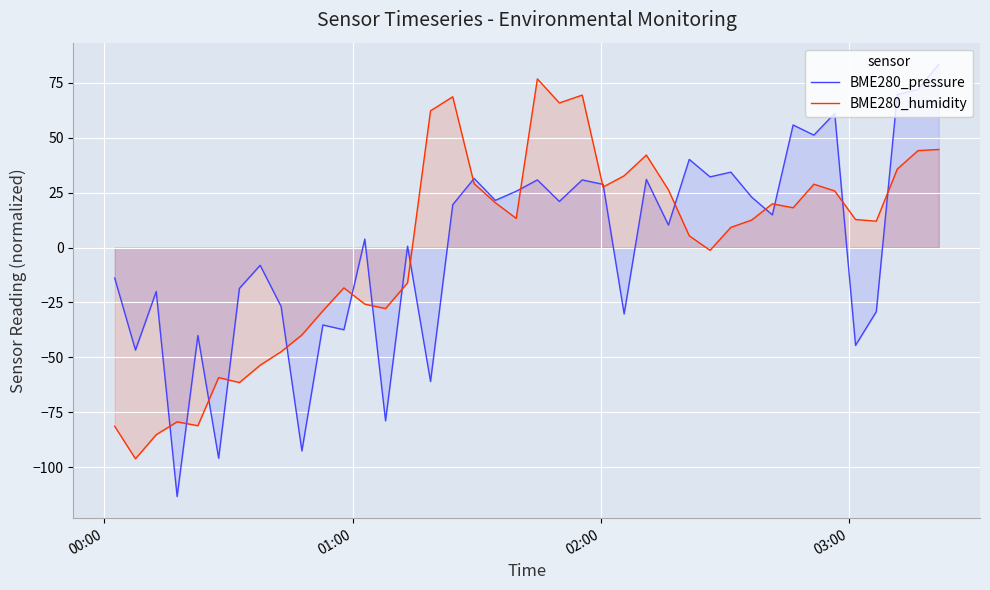

What is the value of the BME280_humidity point at the 12th from the left?

-18.4